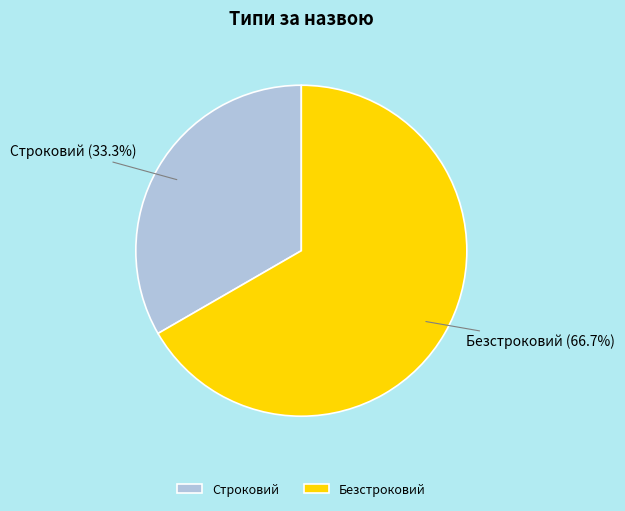

What percentage do Безстроковий and Строковий together represent?

100.0%